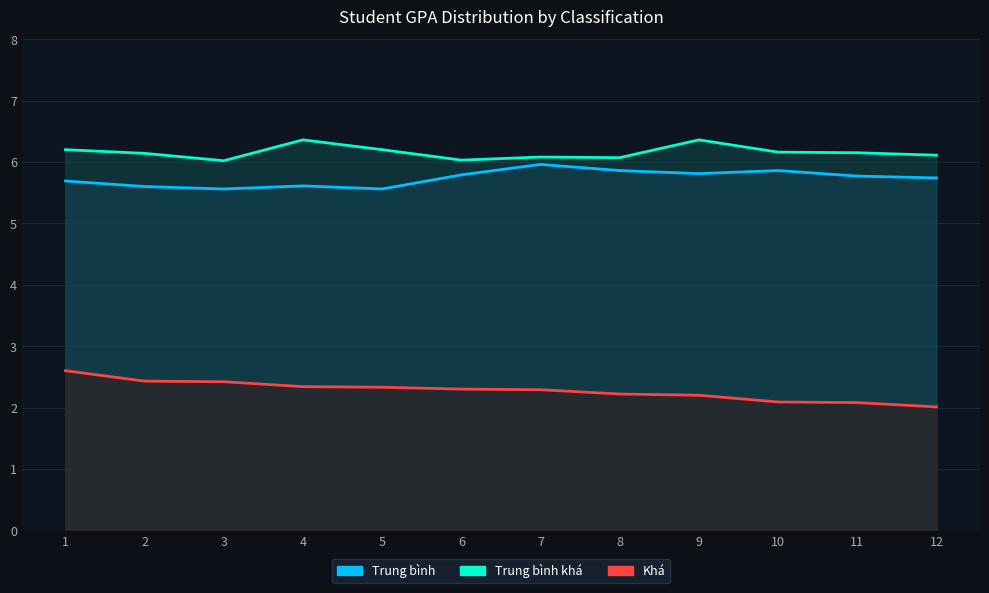

The value of Trung bình at 8 is 5.9. True or false?

True